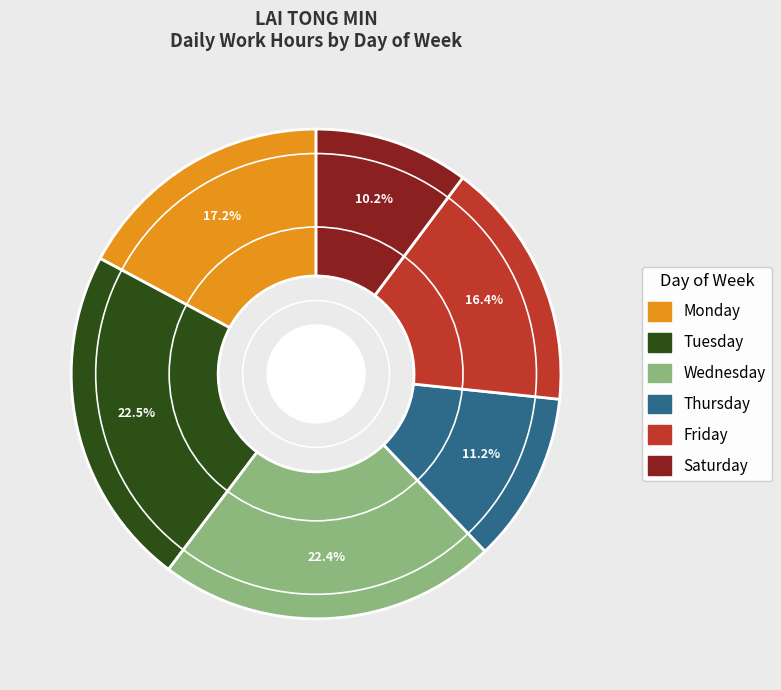

Is there a majority slice in this chart?

No